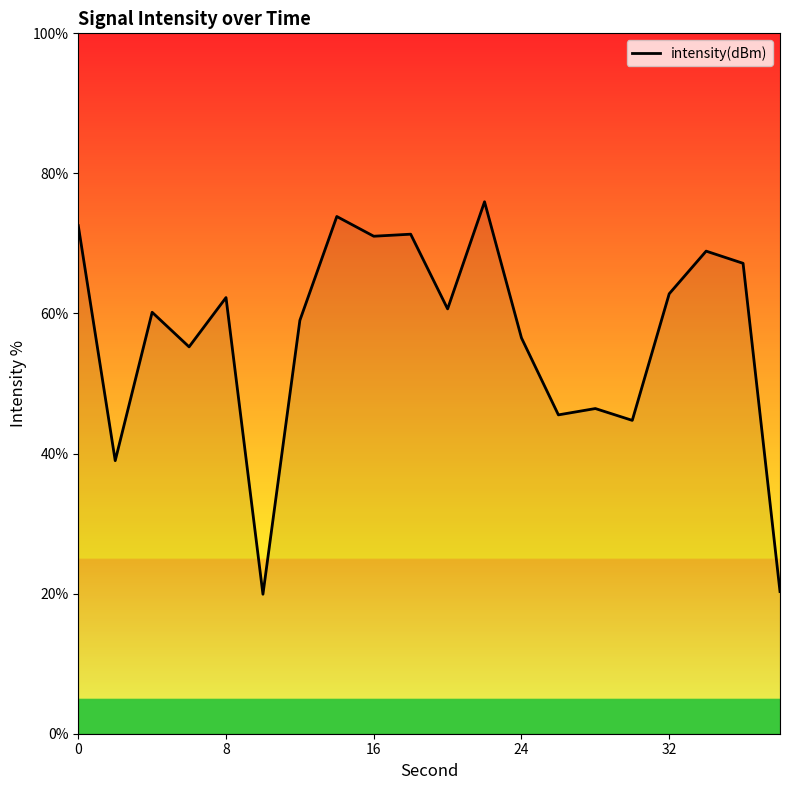

What is the difference between the maximum and minimum values?

56.0